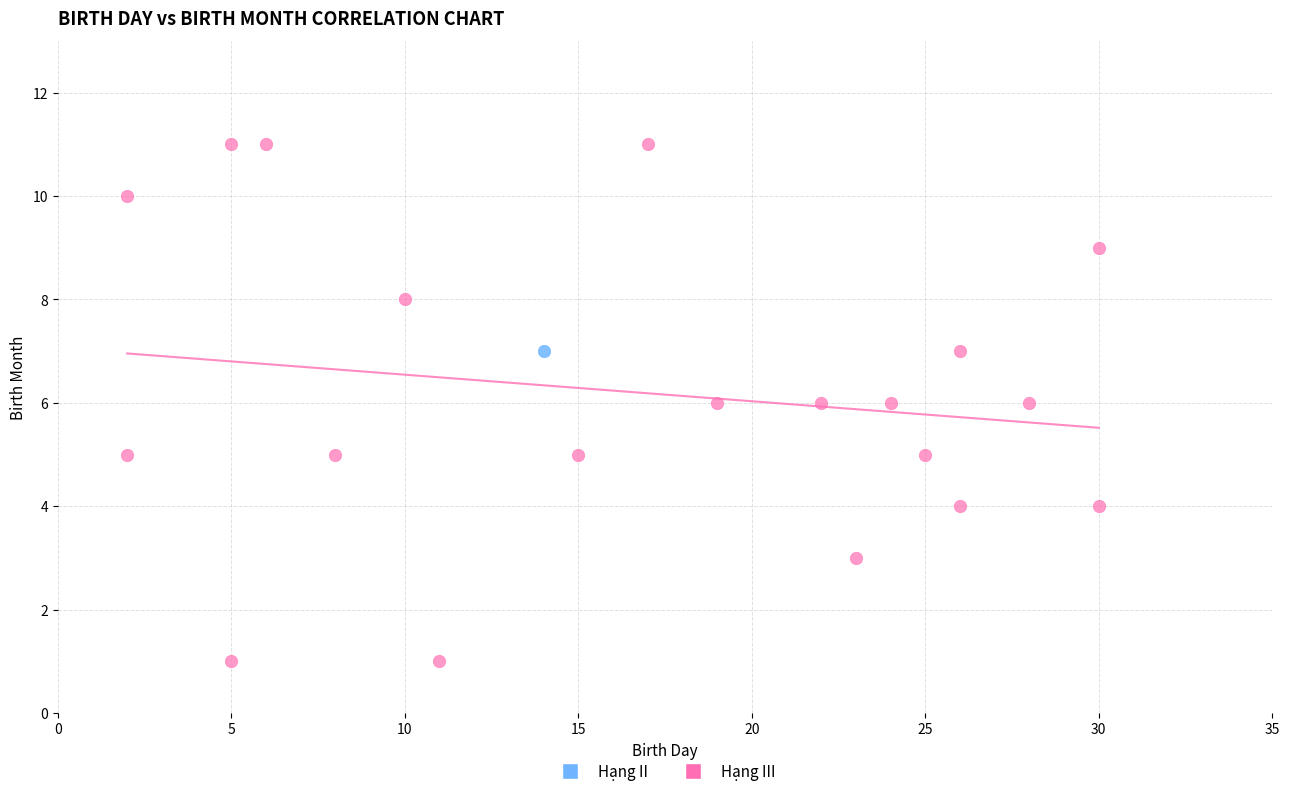

What are all the series names shown in the legend?

Hạng II, Hạng III